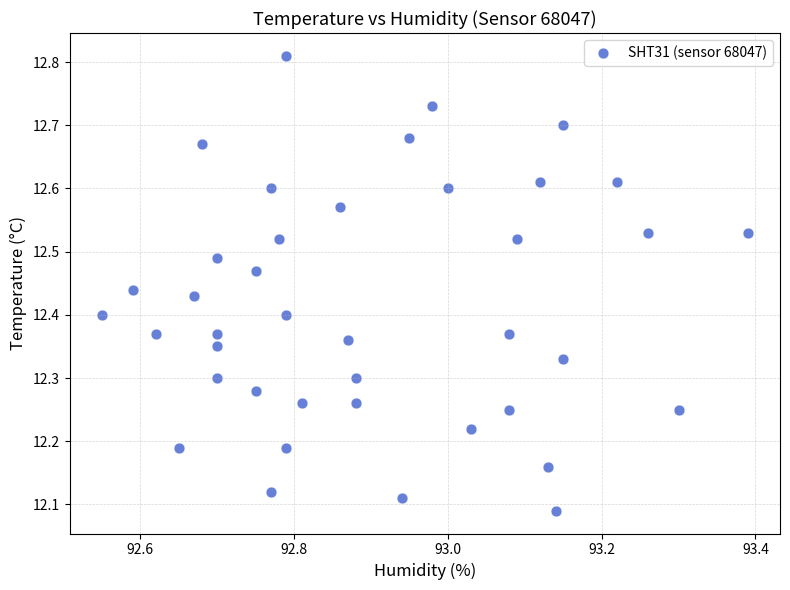

What is the range of X values (max minus min)?

0.8